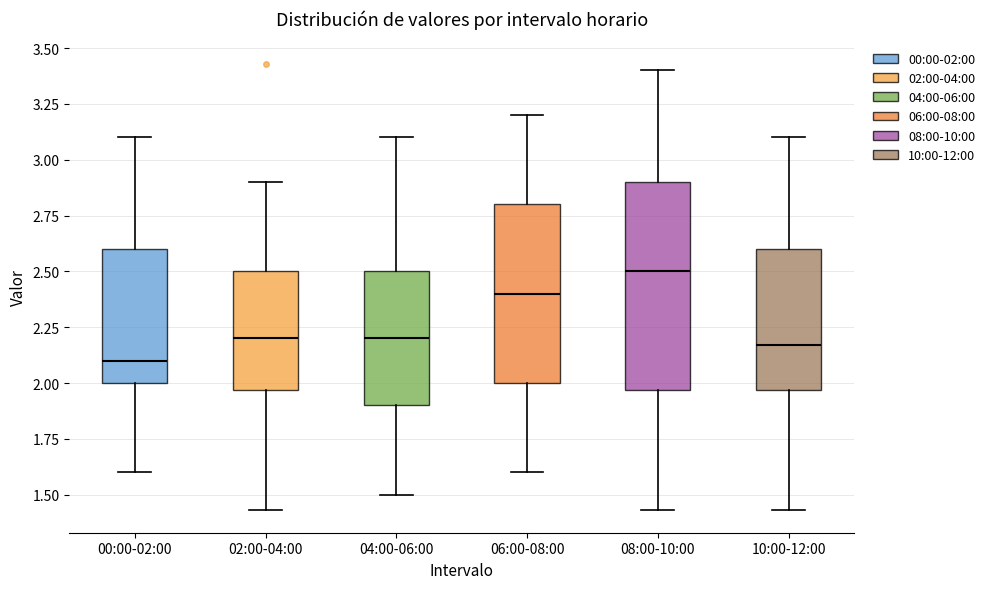

Which box's median line is the highest?

08:00-10:00